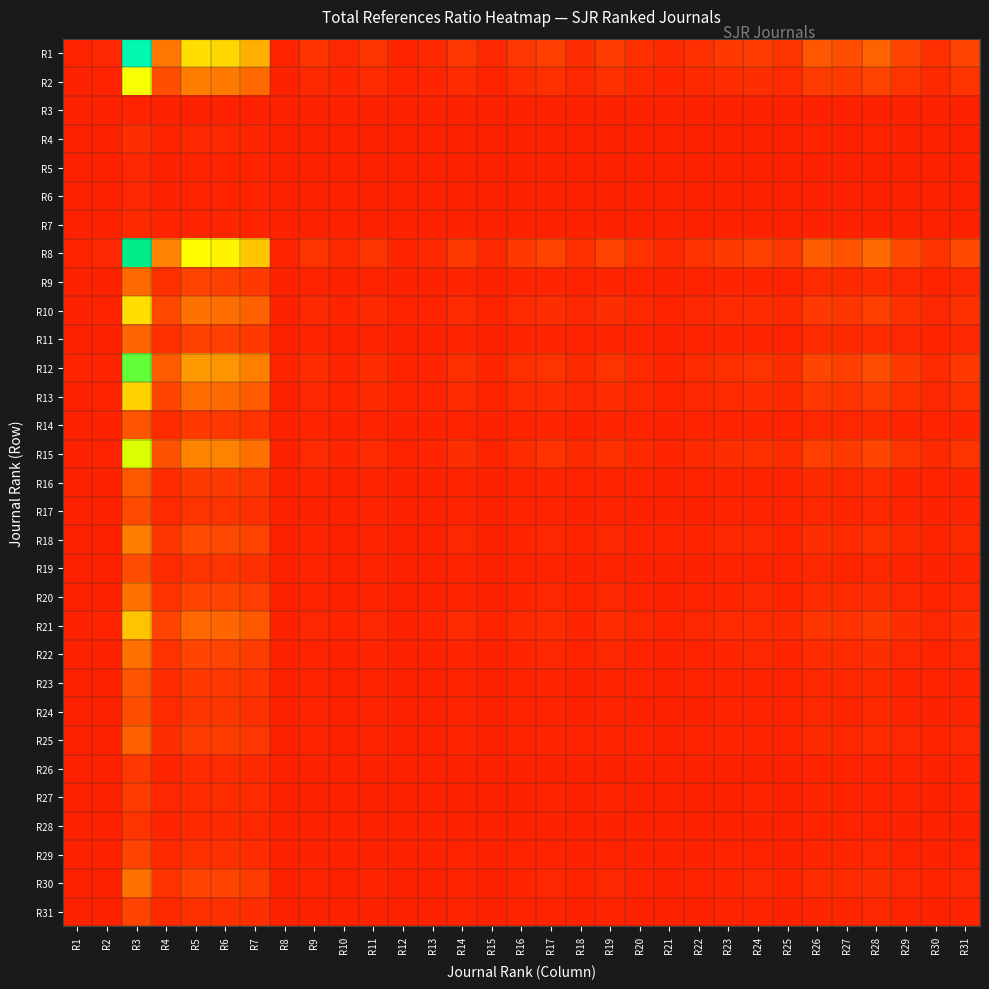

Reading right to left, extract all data points from this chart.

R1: R31=11.2	R30=5.0	R29=11.4	R28=21.2	R27=14.6	R26=17.5	R25=6.4	R24=8.8	R23=7.6	R22=5.0	R21=2.5	R20=4.9	R19=9.3	R18=4.3	R17=9.4	R16=7.0	R15=1.8	R14=7.5	R13=2.4	R12=1.5	R11=5.9	R10=2.2	R9=5.5	R8=0.9	R7=45.9	R6=56.6	R5=58.5	R4=28.4	R3=130.6	R2=1.9	R1=1.0
R2: R31=5.9	R30=2.6	R29=5.9	R28=11.1	R27=7.6	R26=9.1	R25=3.3	R24=4.6	R23=4.0	R22=2.6	R21=1.3	R20=2.6	R19=4.8	R18=2.2	R17=4.9	R16=3.7	R15=0.9	R14=3.9	R13=1.2	R12=0.8	R11=3.1	R10=1.2	R9=2.9	R8=0.5	R7=24.0	R6=29.6	R5=30.6	R4=14.9	R3=68.3	R2=1.0	R1=0.5
R3: R31=0.1	R30=0.0	R29=0.1	R28=0.2	R27=0.1	R26=0.1	R25=0.0	R24=0.1	R23=0.1	R22=0.0	R21=0.0	R20=0.0	R19=0.1	R18=0.0	R17=0.1	R16=0.1	R15=0.0	R14=0.1	R13=0.0	R12=0.0	R11=0.0	R10=0.0	R9=0.0	R8=0.0	R7=0.4	R6=0.4	R5=0.4	R4=0.2	R3=1.0	R2=0.0	R1=0.0
R4: R31=0.4	R30=0.2	R29=0.4	R28=0.7	R27=0.5	R26=0.6	R25=0.2	R24=0.3	R23=0.3	R22=0.2	R21=0.1	R20=0.2	R19=0.3	R18=0.1	R17=0.3	R16=0.2	R15=0.1	R14=0.3	R13=0.1	R12=0.1	R11=0.2	R10=0.1	R9=0.2	R8=0.0	R7=1.6	R6=2.0	R5=2.1	R4=1.0	R3=4.6	R2=0.1	R1=0.0
R5: R31=0.2	R30=0.1	R29=0.2	R28=0.4	R27=0.2	R26=0.3	R25=0.1	R24=0.2	R23=0.1	R22=0.1	R21=0.0	R20=0.1	R19=0.2	R18=0.1	R17=0.2	R16=0.1	R15=0.0	R14=0.1	R13=0.0	R12=0.0	R11=0.1	R10=0.0	R9=0.1	R8=0.0	R7=0.8	R6=1.0	R5=1.0	R4=0.5	R3=2.2	R2=0.0	R1=0.0
R6: R31=0.2	R30=0.1	R29=0.2	R28=0.4	R27=0.3	R26=0.3	R25=0.1	R24=0.2	R23=0.1	R22=0.1	R21=0.0	R20=0.1	R19=0.2	R18=0.1	R17=0.2	R16=0.1	R15=0.0	R14=0.1	R13=0.0	R12=0.0	R11=0.1	R10=0.0	R9=0.1	R8=0.0	R7=0.8	R6=1.0	R5=1.0	R4=0.5	R3=2.3	R2=0.0	R1=0.0
R7: R31=0.2	R30=0.1	R29=0.2	R28=0.5	R27=0.3	R26=0.4	R25=0.1	R24=0.2	R23=0.2	R22=0.1	R21=0.1	R20=0.1	R19=0.2	R18=0.1	R17=0.2	R16=0.2	R15=0.0	R14=0.2	R13=0.1	R12=0.0	R11=0.1	R10=0.0	R9=0.1	R8=0.0	R7=1.0	R6=1.2	R5=1.3	R4=0.6	R3=2.8	R2=0.0	R1=0.0
R8: R31=12.8	R30=5.6	R29=12.9	R28=24.1	R27=16.6	R26=19.9	R25=7.2	R24=10.1	R23=8.7	R22=5.7	R21=2.9	R20=5.6	R19=10.5	R18=4.8	R17=10.7	R16=8.0	R15=2.0	R14=8.6	R13=2.7	R12=1.7	R11=6.7	R10=2.5	R9=6.2	R8=1.0	R7=52.2	R6=64.4	R5=66.6	R4=32.3	R3=148.7	R2=2.2	R1=1.1
R9: R31=2.1	R30=0.9	R29=2.1	R28=3.9	R27=2.7	R26=3.2	R25=1.2	R24=1.6	R23=1.4	R22=0.9	R21=0.5	R20=0.9	R19=1.7	R18=0.8	R17=1.7	R16=1.3	R15=0.3	R14=1.4	R13=0.4	R12=0.3	R11=1.1	R10=0.4	R9=1.0	R8=0.2	R7=8.4	R6=10.3	R5=10.7	R4=5.2	R3=23.8	R2=0.3	R1=0.2
R10: R31=5.0	R30=2.2	R29=5.1	R28=9.4	R27=6.5	R26=7.8	R25=2.8	R24=3.9	R23=3.4	R22=2.2	R21=1.1	R20=2.2	R19=4.1	R18=1.9	R17=4.2	R16=3.1	R15=0.8	R14=3.4	R13=1.1	R12=0.7	R11=2.6	R10=1.0	R9=2.4	R8=0.4	R7=20.5	R6=25.3	R5=26.1	R4=12.7	R3=58.3	R2=0.9	R1=0.4
R11: R31=1.9	R30=0.8	R29=1.9	R28=3.6	R27=2.5	R26=3.0	R25=1.1	R24=1.5	R23=1.3	R22=0.9	R21=0.4	R20=0.8	R19=1.6	R18=0.7	R17=1.6	R16=1.2	R15=0.3	R14=1.3	R13=0.4	R12=0.3	R11=1.0	R10=0.4	R9=0.9	R8=0.1	R7=7.8	R6=9.7	R5=10.0	R4=4.8	R3=22.3	R2=0.3	R1=0.2
R12: R31=7.6	R30=3.3	R29=7.7	R28=14.3	R27=9.9	R26=11.8	R25=4.3	R24=6.0	R23=5.2	R22=3.4	R21=1.7	R20=3.3	R19=6.2	R18=2.9	R17=6.3	R16=4.8	R15=1.2	R14=5.1	R13=1.6	R12=1.0	R11=4.0	R10=1.5	R9=3.7	R8=0.6	R7=31.0	R6=38.2	R5=39.5	R4=19.2	R3=88.2	R2=1.3	R1=0.7
R13: R31=4.8	R30=2.1	R29=4.8	R28=9.0	R27=6.2	R26=7.4	R25=2.7	R24=3.8	R23=3.2	R22=2.1	R21=1.1	R20=2.1	R19=3.9	R18=1.8	R17=4.0	R16=3.0	R15=0.8	R14=3.2	R13=1.0	R12=0.6	R11=2.5	R10=1.0	R9=2.3	R8=0.4	R7=19.5	R6=24.0	R5=24.9	R4=12.1	R3=55.5	R2=0.8	R1=0.4
R14: R31=1.5	R30=0.7	R29=1.5	R28=2.8	R27=1.9	R26=2.3	R25=0.8	R24=1.2	R23=1.0	R22=0.7	R21=0.3	R20=0.7	R19=1.2	R18=0.6	R17=1.2	R16=0.9	R15=0.2	R14=1.0	R13=0.3	R12=0.2	R11=0.8	R10=0.3	R9=0.7	R8=0.1	R7=6.1	R6=7.5	R5=7.8	R4=3.8	R3=17.4	R2=0.3	R1=0.1
R15: R31=6.3	R30=2.8	R29=6.4	R28=11.9	R27=8.2	R26=9.8	R25=3.6	R24=5.0	R23=4.3	R22=2.8	R21=1.4	R20=2.8	R19=5.2	R18=2.4	R17=5.3	R16=3.9	R15=1.0	R14=4.2	R13=1.3	R12=0.8	R11=3.3	R10=1.3	R9=3.1	R8=0.5	R7=25.7	R6=31.7	R5=32.8	R4=15.9	R3=73.2	R2=1.1	R1=0.6
R16: R31=1.6	R30=0.7	R29=1.6	R28=3.0	R27=2.1	R26=2.5	R25=0.9	R24=1.3	R23=1.1	R22=0.7	R21=0.4	R20=0.7	R19=1.3	R18=0.6	R17=1.3	R16=1.0	R15=0.3	R14=1.1	R13=0.3	R12=0.2	R11=0.8	R10=0.3	R9=0.8	R8=0.1	R7=6.5	R6=8.0	R5=8.3	R4=4.0	R3=18.5	R2=0.3	R1=0.1
R17: R31=1.2	R30=0.5	R29=1.2	R28=2.3	R27=1.6	R26=1.9	R25=0.7	R24=0.9	R23=0.8	R22=0.5	R21=0.3	R20=0.5	R19=1.0	R18=0.5	R17=1.0	R16=0.8	R15=0.2	R14=0.8	R13=0.3	R12=0.2	R11=0.6	R10=0.2	R9=0.6	R8=0.1	R7=4.9	R6=6.0	R5=6.2	R4=3.0	R3=13.9	R2=0.2	R1=0.1
R18: R31=2.6	R30=1.2	R29=2.7	R28=5.0	R27=3.4	R26=4.1	R25=1.5	R24=2.1	R23=1.8	R22=1.2	R21=0.6	R20=1.2	R19=2.2	R18=1.0	R17=2.2	R16=1.7	R15=0.4	R14=1.8	R13=0.6	R12=0.3	R11=1.4	R10=0.5	R9=1.3	R8=0.2	R7=10.8	R6=13.3	R5=13.8	R4=6.7	R3=30.7	R2=0.4	R1=0.2
R19: R31=1.2	R30=0.5	R29=1.2	R28=2.3	R27=1.6	R26=1.9	R25=0.7	R24=1.0	R23=0.8	R22=0.5	R21=0.3	R20=0.5	R19=1.0	R18=0.5	R17=1.0	R16=0.8	R15=0.2	R14=0.8	R13=0.3	R12=0.2	R11=0.6	R10=0.2	R9=0.6	R8=0.1	R7=5.0	R6=6.1	R5=6.3	R4=3.1	R3=14.1	R2=0.2	R1=0.1
R20: R31=2.3	R30=1.0	R29=2.3	R28=4.3	R27=3.0	R26=3.6	R25=1.3	R24=1.8	R23=1.6	R22=1.0	R21=0.5	R20=1.0	R19=1.9	R18=0.9	R17=1.9	R16=1.4	R15=0.4	R14=1.5	R13=0.5	R12=0.3	R11=1.2	R10=0.5	R9=1.1	R8=0.2	R7=9.3	R6=11.5	R5=11.9	R4=5.8	R3=26.6	R2=0.4	R1=0.2
R21: R31=4.4	R30=2.0	R29=4.5	R28=8.3	R27=5.8	R26=6.9	R25=2.5	R24=3.5	R23=3.0	R22=2.0	R21=1.0	R20=1.9	R19=3.6	R18=1.7	R17=3.7	R16=2.8	R15=0.7	R14=3.0	R13=0.9	R12=0.6	R11=2.3	R10=0.9	R9=2.2	R8=0.3	R7=18.1	R6=22.3	R5=23.1	R4=11.2	R3=51.4	R2=0.8	R1=0.4
R22: R31=2.2	R30=1.0	R29=2.3	R28=4.2	R27=2.9	R26=3.5	R25=1.3	R24=1.8	R23=1.5	R22=1.0	R21=0.5	R20=1.0	R19=1.9	R18=0.9	R17=1.9	R16=1.4	R15=0.4	R14=1.5	R13=0.5	R12=0.3	R11=1.2	R10=0.4	R9=1.1	R8=0.2	R7=9.2	R6=11.3	R5=11.7	R4=5.7	R3=26.1	R2=0.4	R1=0.2
R23: R31=1.5	R30=0.6	R29=1.5	R28=2.8	R27=1.9	R26=2.3	R25=0.8	R24=1.2	R23=1.0	R22=0.7	R21=0.3	R20=0.6	R19=1.2	R18=0.6	R17=1.2	R16=0.9	R15=0.2	R14=1.0	R13=0.3	R12=0.2	R11=0.8	R10=0.3	R9=0.7	R8=0.1	R7=6.0	R6=7.4	R5=7.7	R4=3.7	R3=17.1	R2=0.3	R1=0.1
R24: R31=1.3	R30=0.6	R29=1.3	R28=2.4	R27=1.7	R26=2.0	R25=0.7	R24=1.0	R23=0.9	R22=0.6	R21=0.3	R20=0.6	R19=1.0	R18=0.5	R17=1.1	R16=0.8	R15=0.2	R14=0.9	R13=0.3	R12=0.2	R11=0.7	R10=0.3	R9=0.6	R8=0.1	R7=5.2	R6=6.4	R5=6.6	R4=3.2	R3=14.8	R2=0.2	R1=0.1
R25: R31=1.8	R30=0.8	R29=1.8	R28=3.3	R27=2.3	R26=2.7	R25=1.0	R24=1.4	R23=1.2	R22=0.8	R21=0.4	R20=0.8	R19=1.5	R18=0.7	R17=1.5	R16=1.1	R15=0.3	R14=1.2	R13=0.4	R12=0.2	R11=0.9	R10=0.4	R9=0.9	R8=0.1	R7=7.2	R6=8.9	R5=9.2	R4=4.5	R3=20.5	R2=0.3	R1=0.2
R26: R31=0.6	R30=0.3	R29=0.7	R28=1.2	R27=0.8	R26=1.0	R25=0.4	R24=0.5	R23=0.4	R22=0.3	R21=0.1	R20=0.3	R19=0.5	R18=0.2	R17=0.5	R16=0.4	R15=0.1	R14=0.4	R13=0.1	R12=0.1	R11=0.3	R10=0.1	R9=0.3	R8=0.1	R7=2.6	R6=3.2	R5=3.4	R4=1.6	R3=7.5	R2=0.1	R1=0.1
R27: R31=0.8	R30=0.3	R29=0.8	R28=1.4	R27=1.0	R26=1.2	R25=0.4	R24=0.6	R23=0.5	R22=0.3	R21=0.2	R20=0.3	R19=0.6	R18=0.3	R17=0.6	R16=0.5	R15=0.1	R14=0.5	R13=0.2	R12=0.1	R11=0.4	R10=0.2	R9=0.4	R8=0.1	R7=3.1	R6=3.9	R5=4.0	R4=1.9	R3=8.9	R2=0.1	R1=0.1
R28: R31=0.5	R30=0.2	R29=0.5	R28=1.0	R27=0.7	R26=0.8	R25=0.3	R24=0.4	R23=0.4	R22=0.2	R21=0.1	R20=0.2	R19=0.4	R18=0.2	R17=0.4	R16=0.3	R15=0.1	R14=0.4	R13=0.1	R12=0.1	R11=0.3	R10=0.1	R9=0.3	R8=0.0	R7=2.2	R6=2.7	R5=2.8	R4=1.3	R3=6.2	R2=0.1	R1=0.0
R29: R31=1.0	R30=0.4	R29=1.0	R28=1.9	R27=1.3	R26=1.5	R25=0.6	R24=0.8	R23=0.7	R22=0.4	R21=0.2	R20=0.4	R19=0.8	R18=0.4	R17=0.8	R16=0.6	R15=0.2	R14=0.7	R13=0.2	R12=0.1	R11=0.5	R10=0.2	R9=0.5	R8=0.1	R7=4.0	R6=5.0	R5=5.1	R4=2.5	R3=11.5	R2=0.2	R1=0.1
R30: R31=2.3	R30=1.0	R29=2.3	R28=4.3	R27=2.9	R26=3.5	R25=1.3	R24=1.8	R23=1.5	R22=1.0	R21=0.5	R20=1.0	R19=1.9	R18=0.9	R17=1.9	R16=1.4	R15=0.4	R14=1.5	R13=0.5	R12=0.3	R11=1.2	R10=0.5	R9=1.1	R8=0.2	R7=9.3	R6=11.4	R5=11.8	R4=5.7	R3=26.4	R2=0.4	R1=0.2
R31: R31=1.0	R30=0.4	R29=1.0	R28=1.9	R27=1.3	R26=1.6	R25=0.6	R24=0.8	R23=0.7	R22=0.4	R21=0.2	R20=0.4	R19=0.8	R18=0.4	R17=0.8	R16=0.6	R15=0.2	R14=0.7	R13=0.2	R12=0.1	R11=0.5	R10=0.2	R9=0.5	R8=0.1	R7=4.1	R6=5.0	R5=5.2	R4=2.5	R3=11.6	R2=0.2	R1=0.1